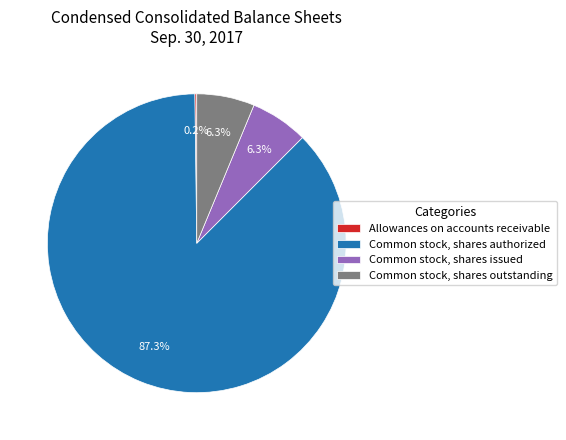

Is there a majority slice in this chart?

Yes